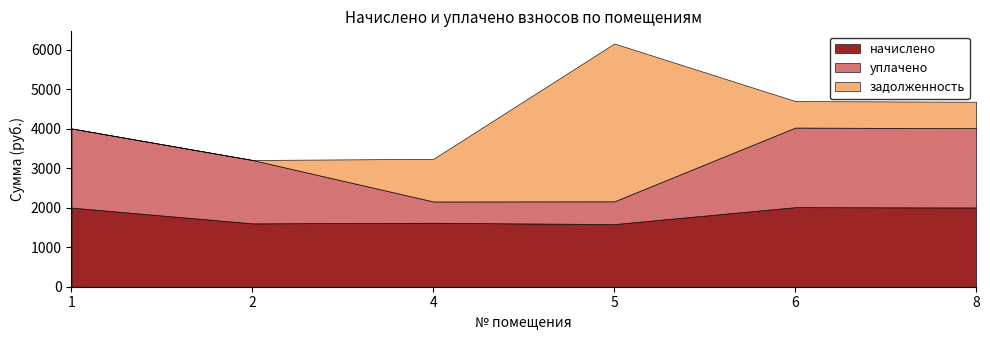

What is the lowest value of the начислено series?

1587.4